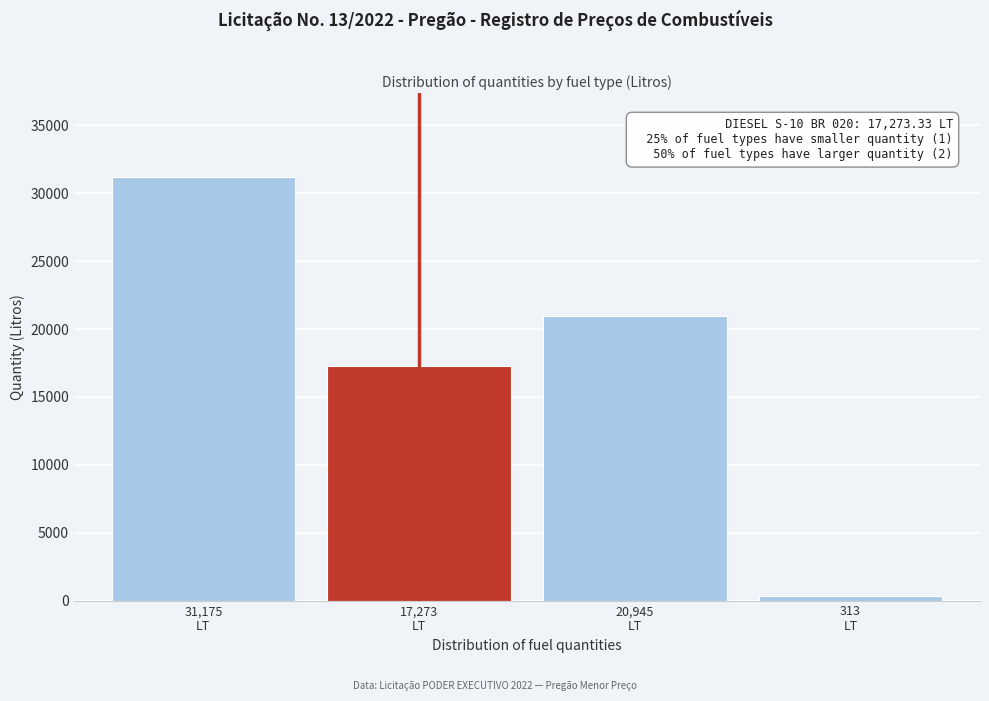

Reading left to right, extract all data points from this chart.

31175.7	17273.3	20945.7	313.0